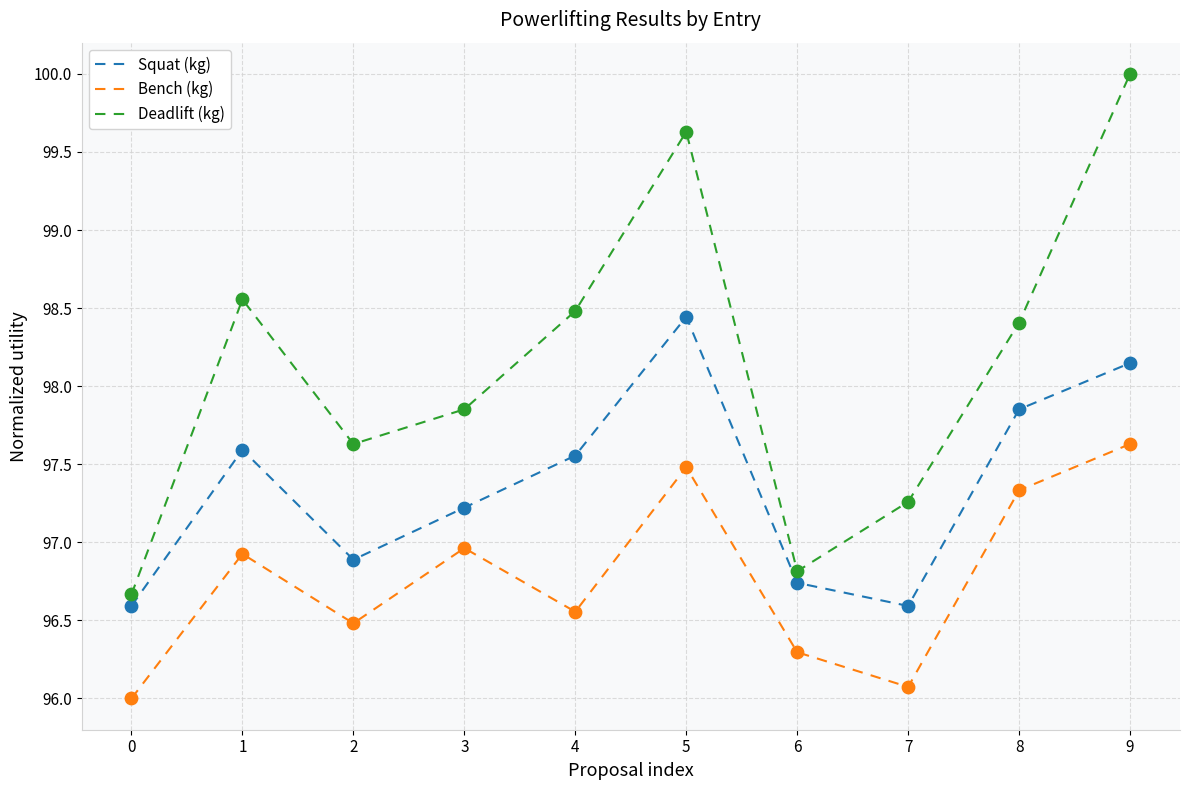

What is the spread (max minus min) of values at 5?

2.1